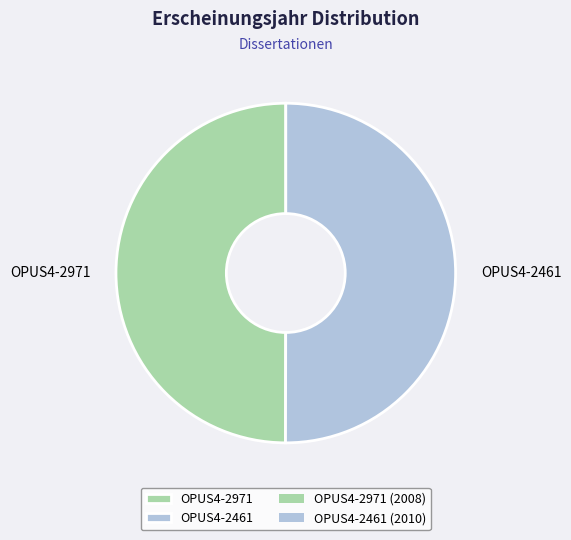

What is the ratio of the value at OPUS4-2971 to the value at OPUS4-2461?

1.0